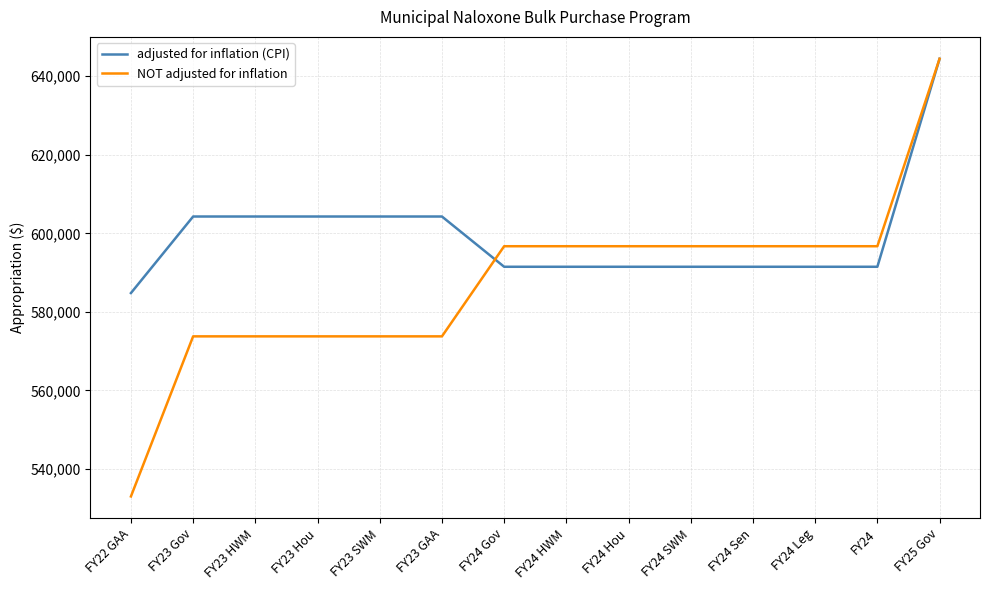

List the series in order of their overall mean, highest first.

adjusted for inflation (CPI), NOT adjusted for inflation